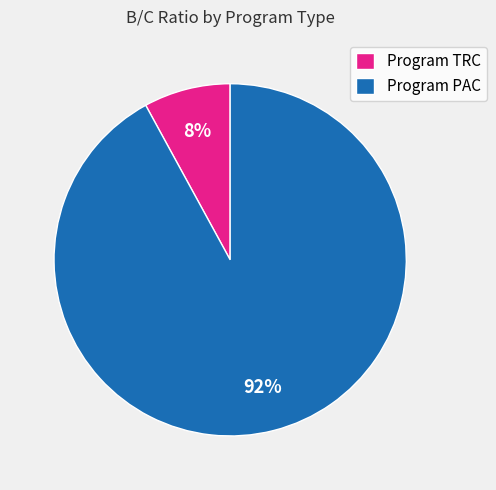

Count the number of slices in the pie.

2